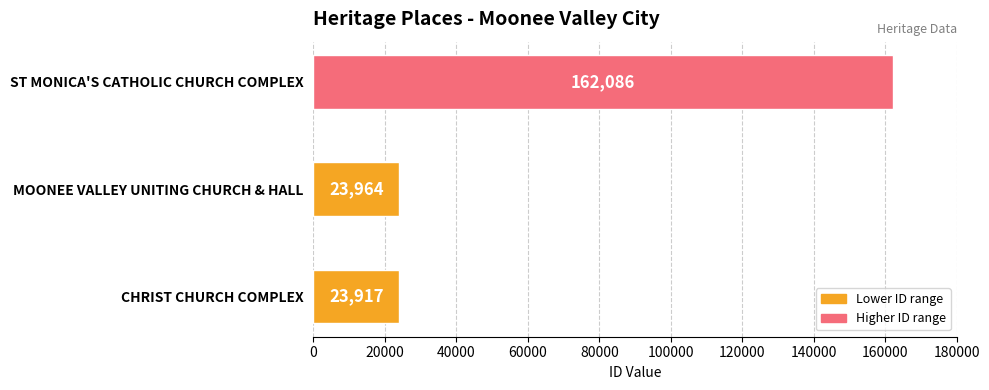

At which label is the value closest to 93001?

MOONEE VALLEY UNITING CHURCH & HALL